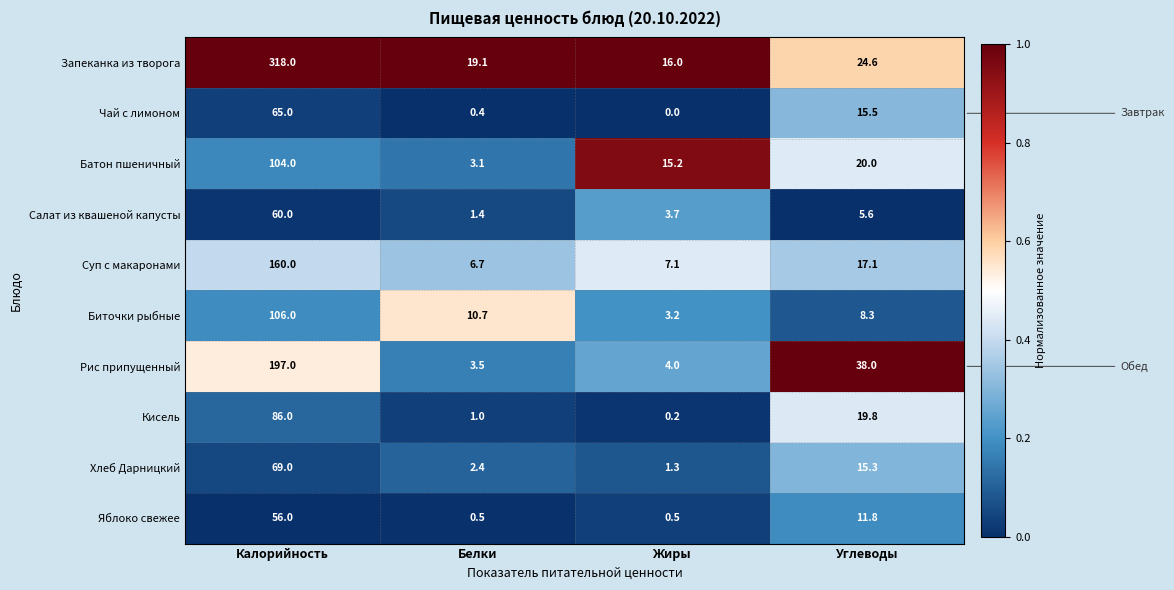

Which series has the largest total across all categories?

Запеканка из творога